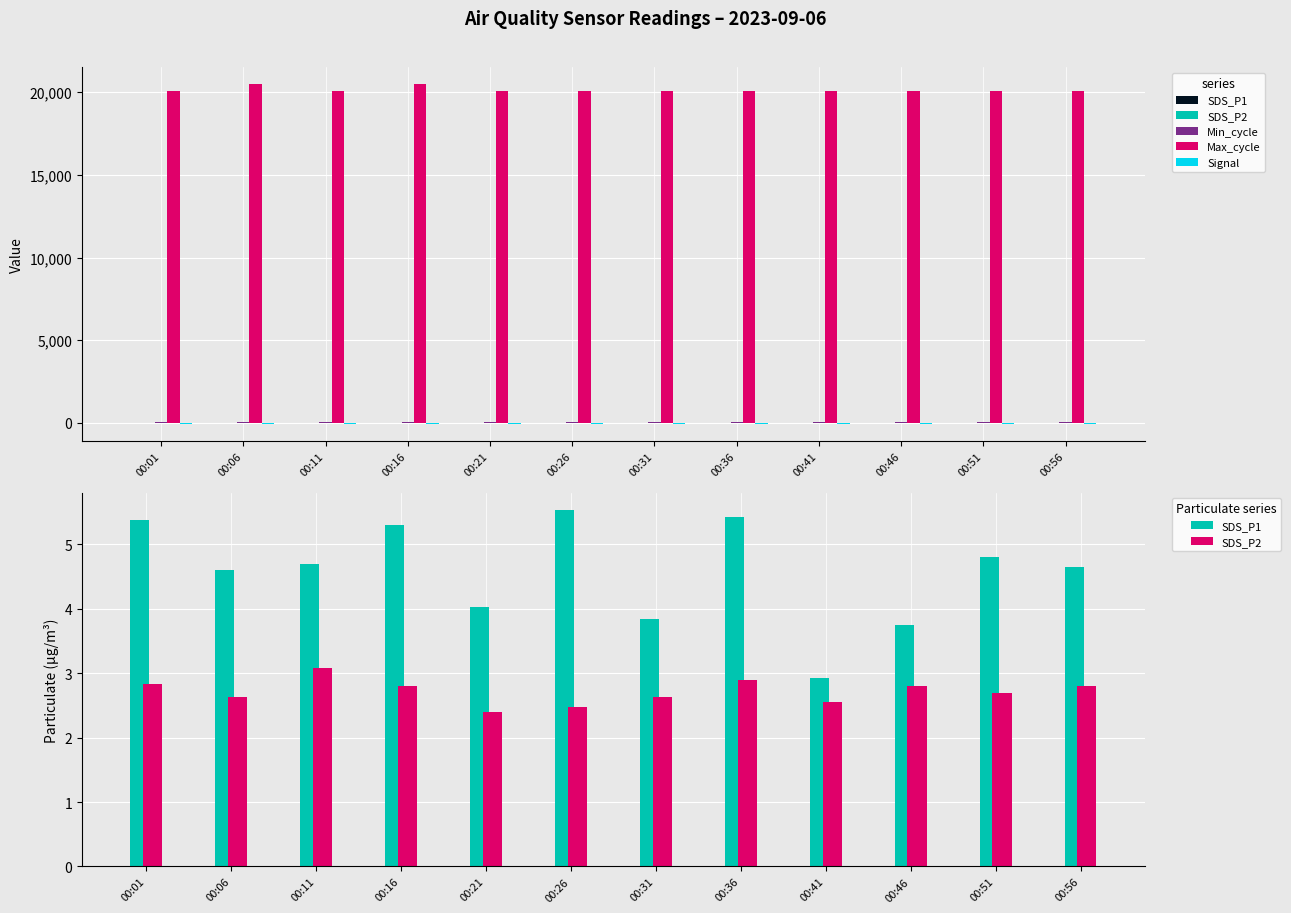

What is the average value of the Min_cycle series?

28.0